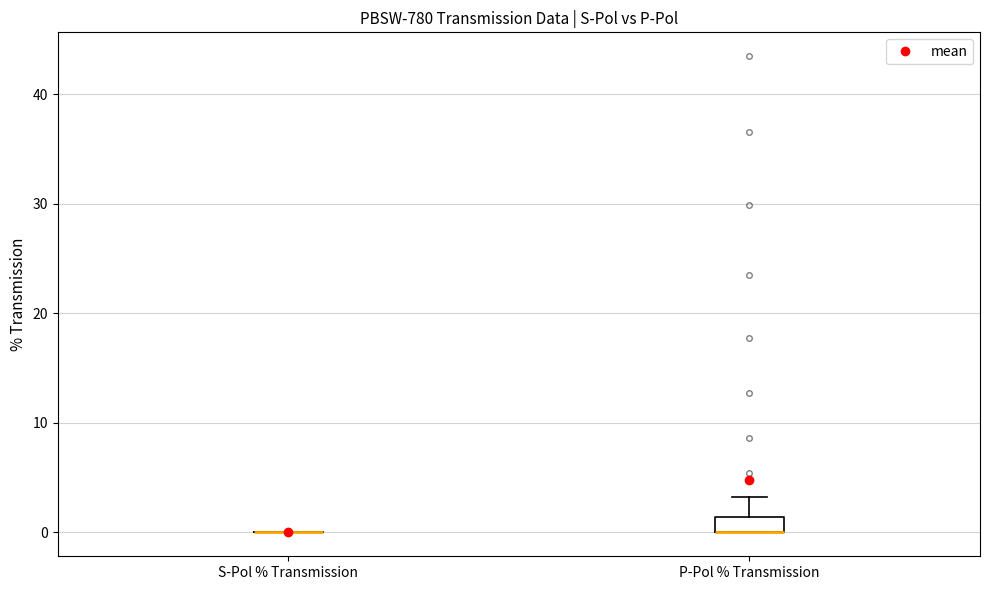

Which box is the tallest, from its lower edge to its upper edge?

P-Pol % Transmission